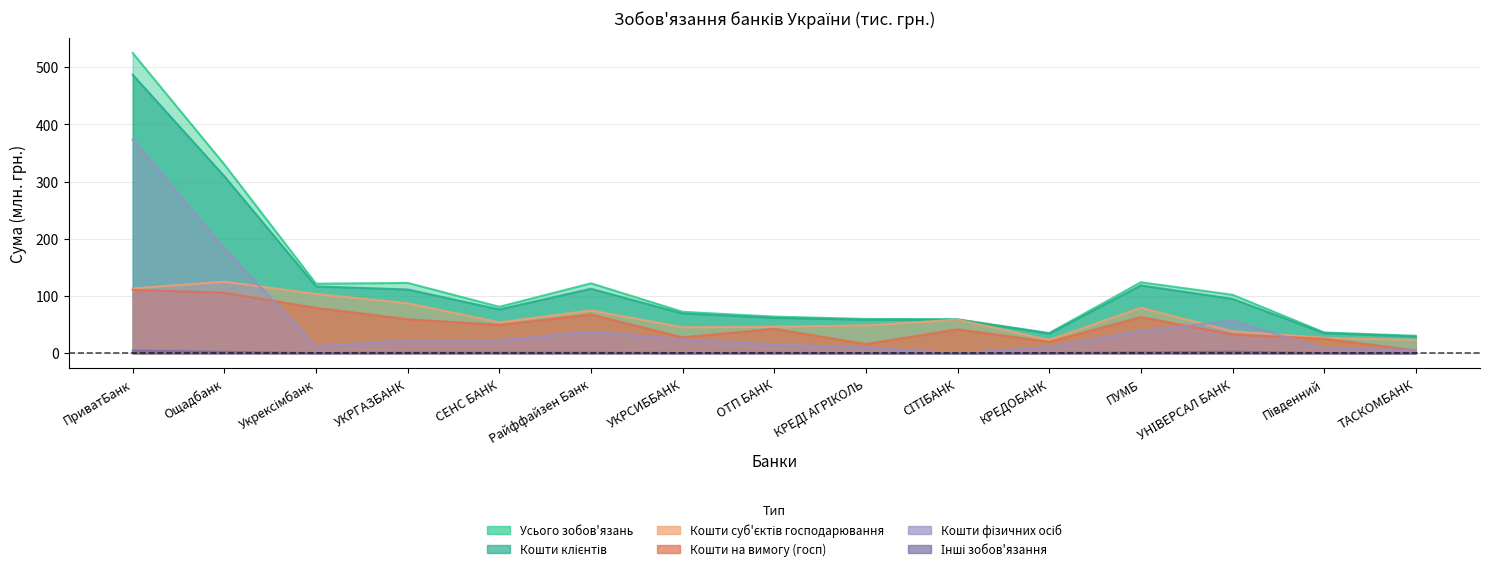

Reading right to left, what are all the values shown in this chart?

Усього зобов'язань: 30.5	36.5	102.2	124.1	35.4	59.5	60.0	64.1	72.5	122.2	81.2	123.0	121.6	329.9	524.6
Кошти клієнтів: 29.4	35.2	95.1	118.6	34.4	58.8	58.6	62.1	69.6	112.8	76.7	111.5	116.9	309.3	486.7
Кошти суб'єктів господарювання: 23.3	27.2	38.3	79.6	23.4	58.8	48.8	46.5	45.5	74.9	54.2	87.4	103.8	125.1	113.3
Кошти на вимогу (госп): 5.1	25.5	32.8	63.4	20.1	42.0	16.1	42.7	27.8	67.9	49.6	59.5	79.4	105.7	110.9
Кошти фізичних осіб: 6.1	8.1	56.8	39.1	10.9	0.0	9.9	15.6	24.1	37.8	22.5	22.4	12.4	182.6	373.3
Інші зобов'язання: 0.3	0.5	2.8	1.7	0.5	0.2	0.4	0.7	0.5	1.3	1.2	1.1	0.5	2.6	4.8